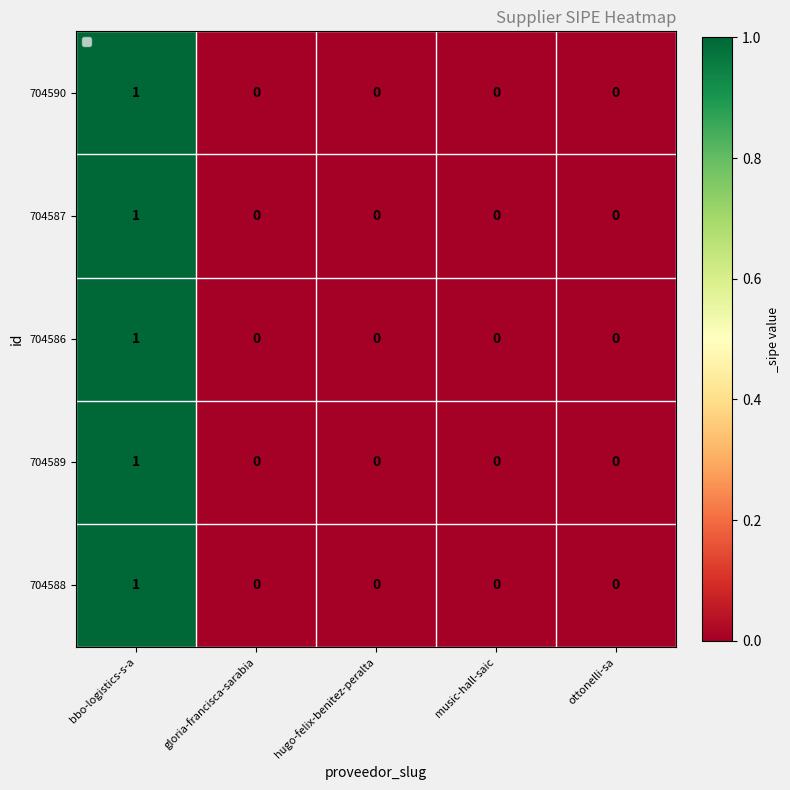

Reading left to right, transcribe all the data shown in this chart.

704590: 1	0	0	0	0
704587: 1	0	0	0	0
704586: 1	0	0	0	0
704589: 1	0	0	0	0
704588: 1	0	0	0	0